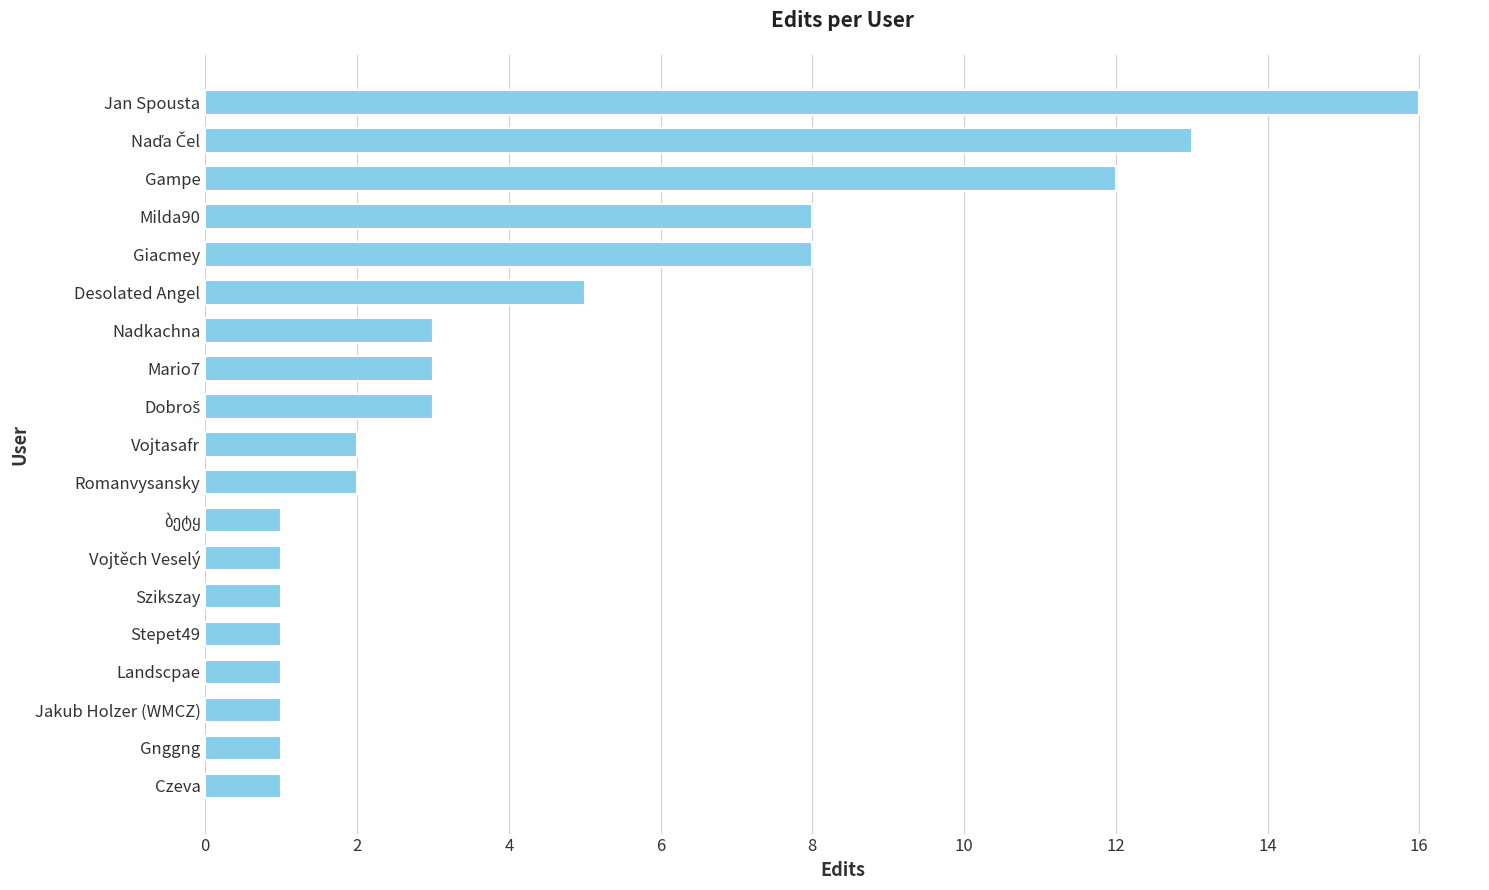

Between Milda90 and Gampe, which is larger?

Gampe